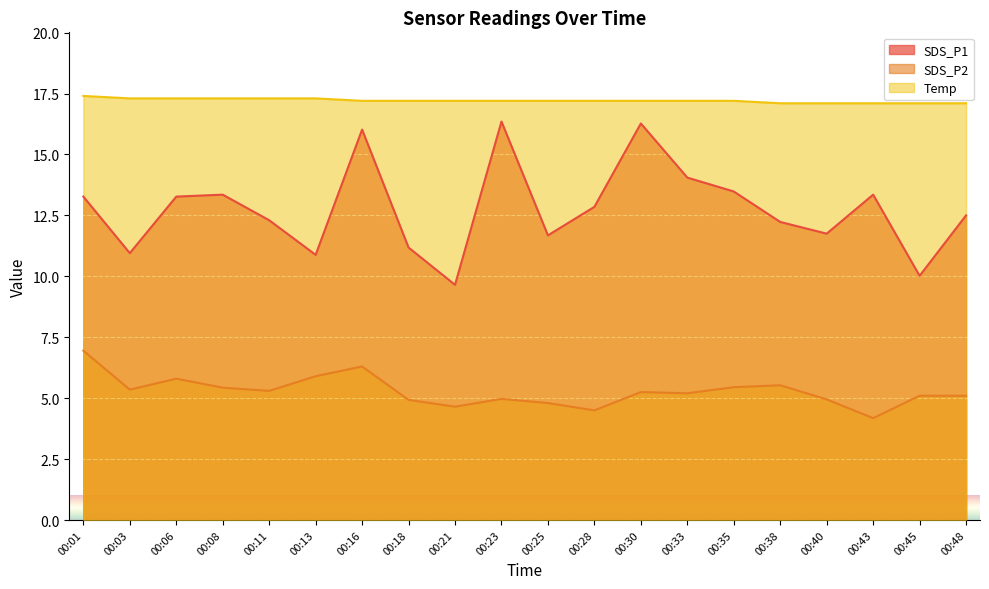

How many interior local peaks does the SDS_P1 series have?

5